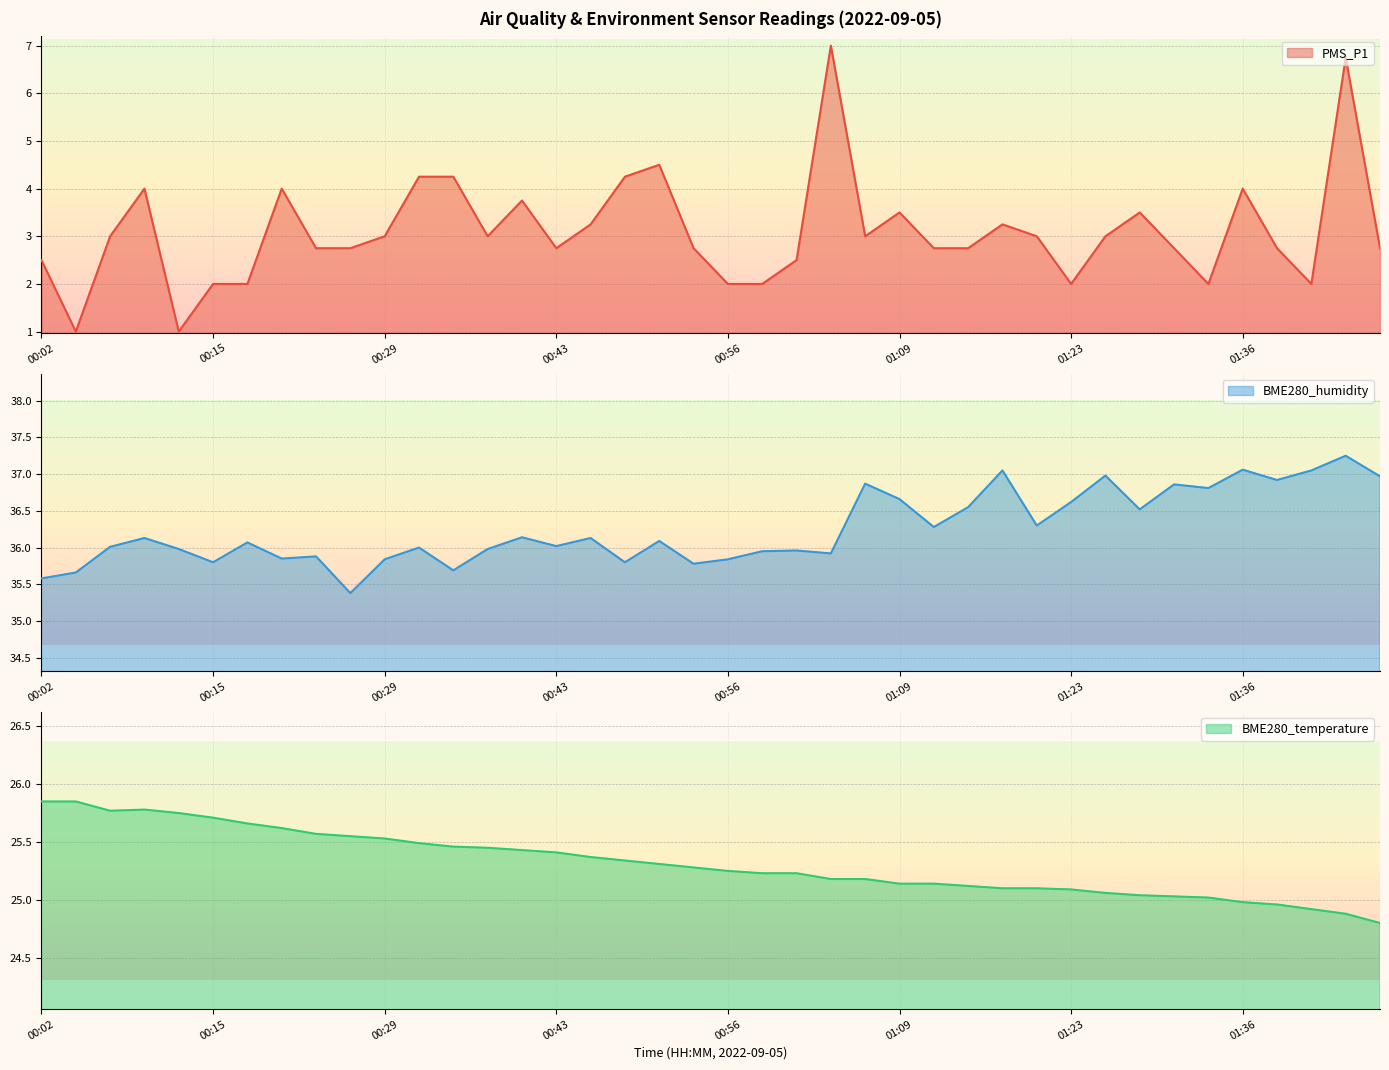

Reading right to left, list all the values displayed in this chart.

PMS_P1: 01:47=2.8	01:45=6.8	01:42=2.0	01:39=2.8	01:36=4.0	01:33=2.0	01:31=2.8	01:28=3.5	01:26=3.0	01:23=2.0	01:20=3.0	01:18=3.2	01:15=2.8	01:12=2.8	01:09=3.5	01:06=3.0	01:04=7.0	01:01=2.5	00:58=2.0	00:56=2.0	00:53=2.8	00:51=4.5	00:48=4.2	00:45=3.2	00:43=2.8	00:40=3.8	00:37=3.0	00:35=4.2	00:32=4.2	00:29=3.0	00:26=2.8	00:23=2.8	00:20=4.0	00:18=2.0	00:15=2.0	00:12=1.0	00:09=4.0	00:07=3.0	00:04=1.0	00:02=2.5
BME280_humidity: 01:47=37.0	01:45=37.2	01:42=37.0	01:39=36.9	01:36=37.1	01:33=36.8	01:31=36.9	01:28=36.5	01:26=37.0	01:23=36.6	01:20=36.3	01:18=37.0	01:15=36.5	01:12=36.3	01:09=36.7	01:06=36.9	01:04=35.9	01:01=36.0	00:58=36.0	00:56=35.8	00:53=35.8	00:51=36.1	00:48=35.8	00:45=36.1	00:43=36.0	00:40=36.1	00:37=36.0	00:35=35.7	00:32=36.0	00:29=35.8	00:26=35.4	00:23=35.9	00:20=35.9	00:18=36.1	00:15=35.8	00:12=36.0	00:09=36.1	00:07=36.0	00:04=35.7	00:02=35.6
BME280_temperature: 01:47=24.8	01:45=24.9	01:42=24.9	01:39=25.0	01:36=25.0	01:33=25.0	01:31=25.0	01:28=25.0	01:26=25.1	01:23=25.1	01:20=25.1	01:18=25.1	01:15=25.1	01:12=25.1	01:09=25.1	01:06=25.2	01:04=25.2	01:01=25.2	00:58=25.2	00:56=25.2	00:53=25.3	00:51=25.3	00:48=25.3	00:45=25.4	00:43=25.4	00:40=25.4	00:37=25.4	00:35=25.5	00:32=25.5	00:29=25.5	00:26=25.6	00:23=25.6	00:20=25.6	00:18=25.7	00:15=25.7	00:12=25.8	00:09=25.8	00:07=25.8	00:04=25.9	00:02=25.9